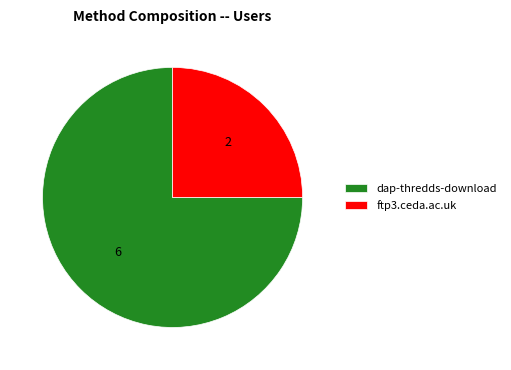

Which slice is the largest?

dap-thredds-download